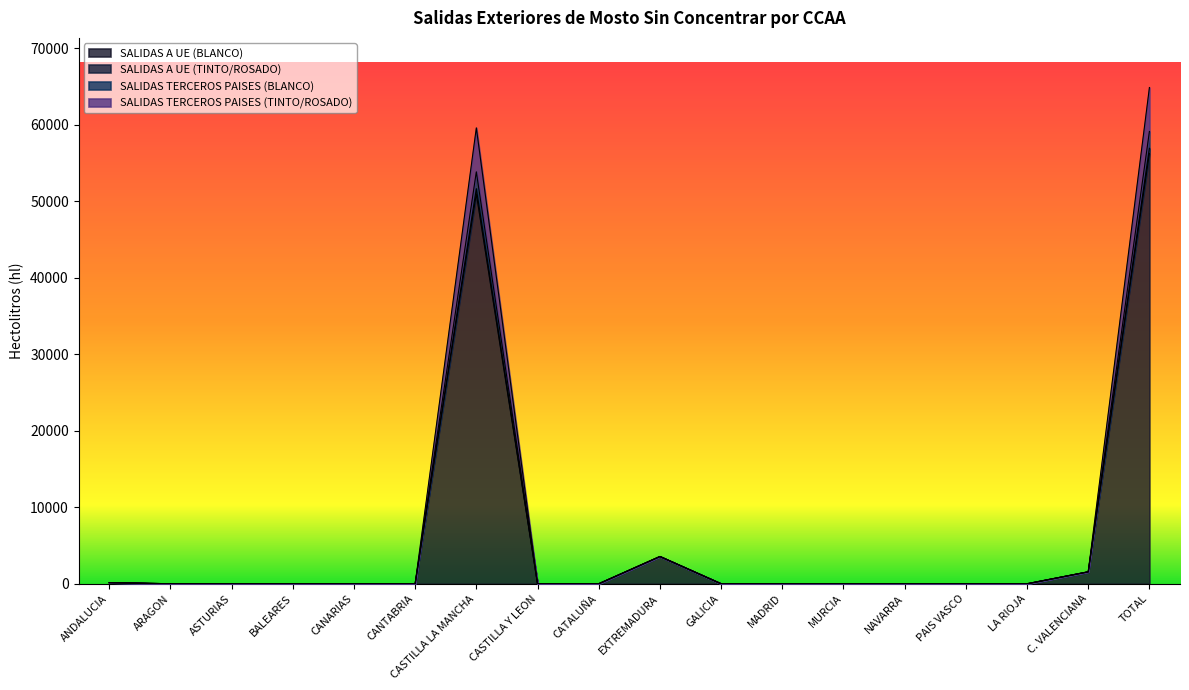

At which label does SALIDAS A UE (BLANCO) reach its peak?

TOTAL